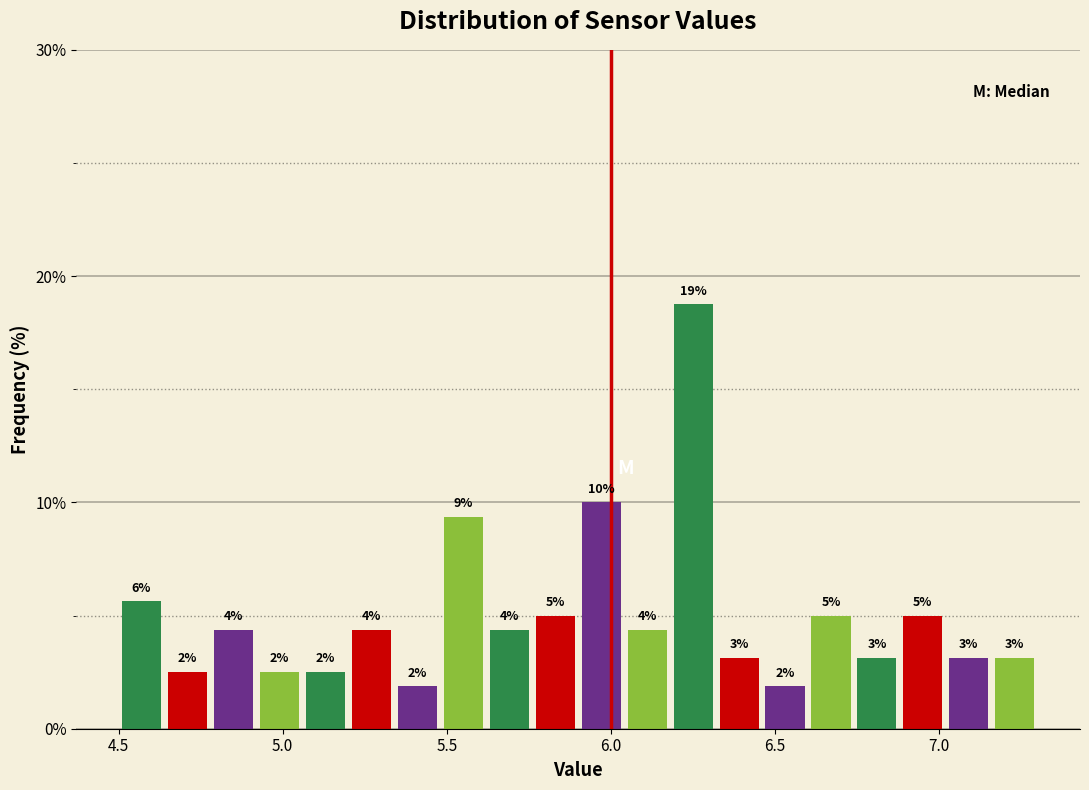

Around what value on the x-axis is the tallest bar? Give the approximate position of its centre, as read against the axis.

6.25